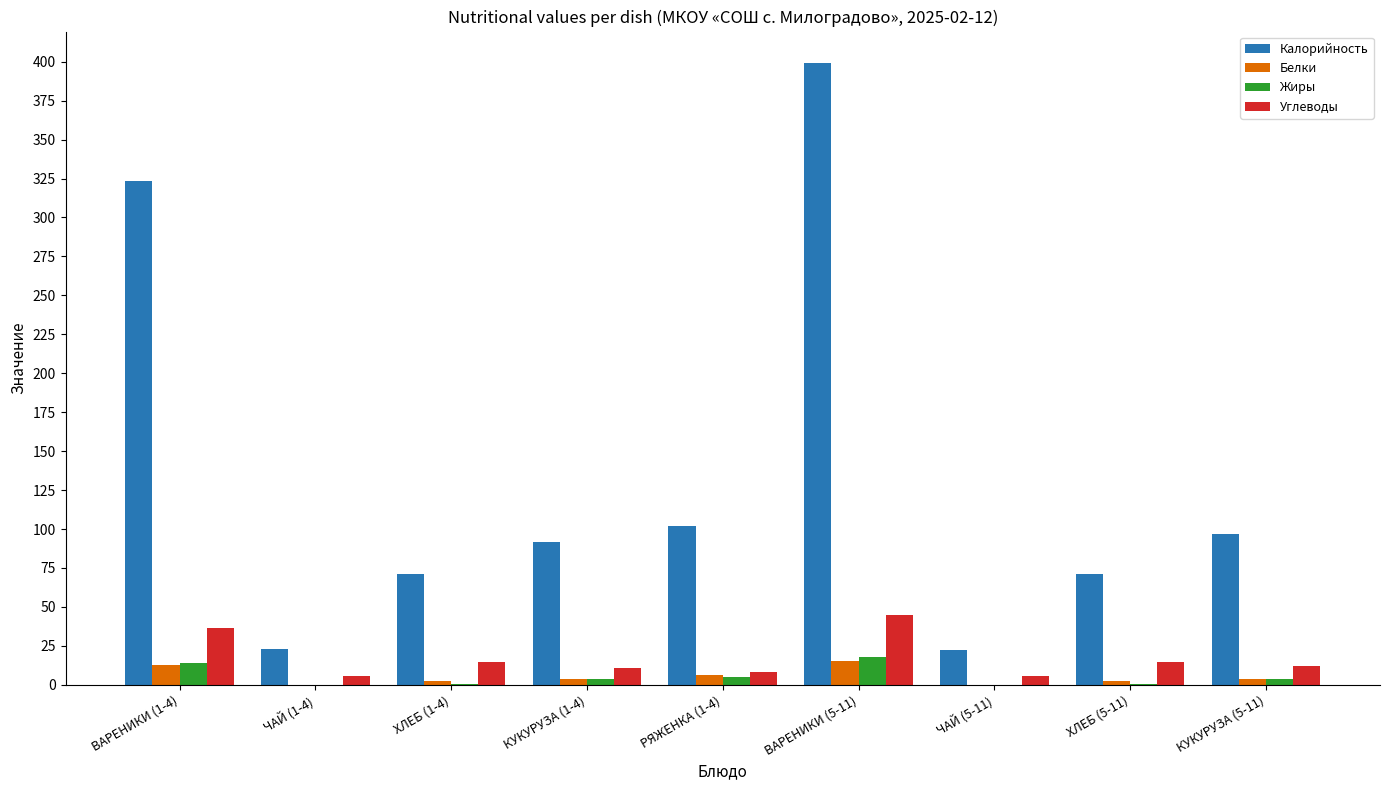

What is the maximum value for Белки?

15.1